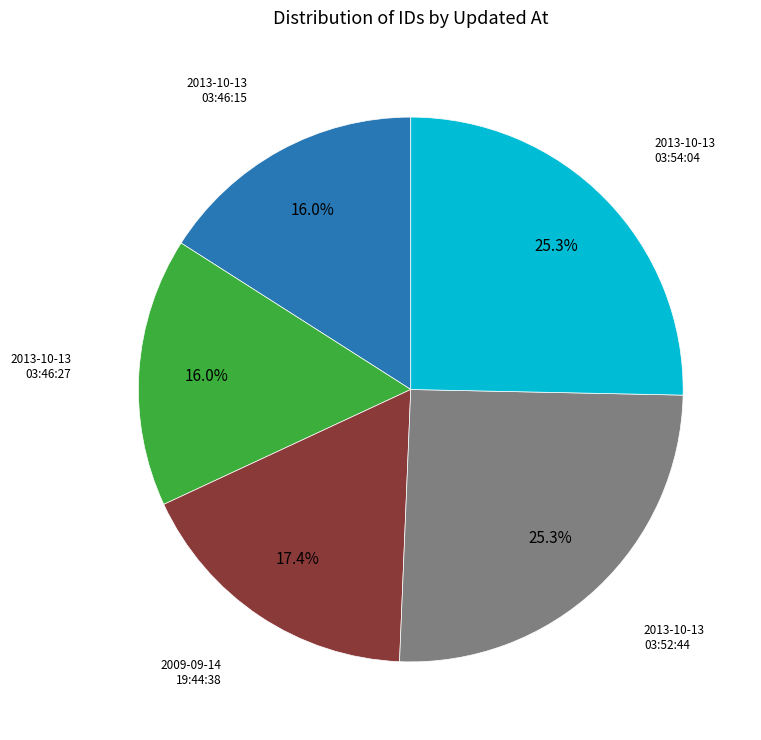

Does any single category account for the majority?

No